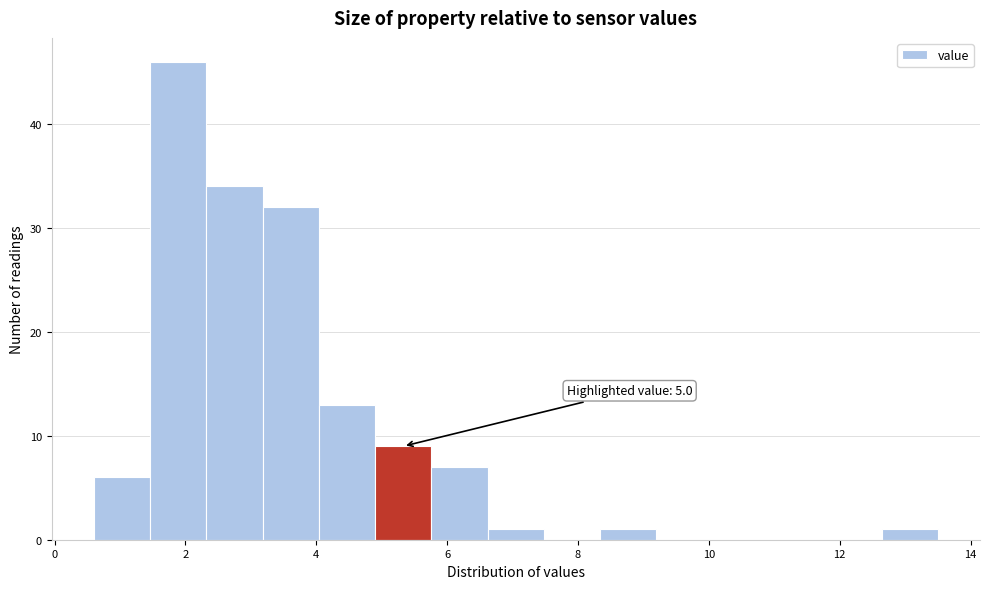

Which range on the x-axis has the tallest bar?

1.46 to 2.32